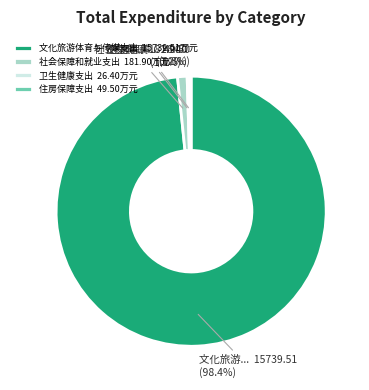

Is there any slice that represents more than half of the pie?

Yes